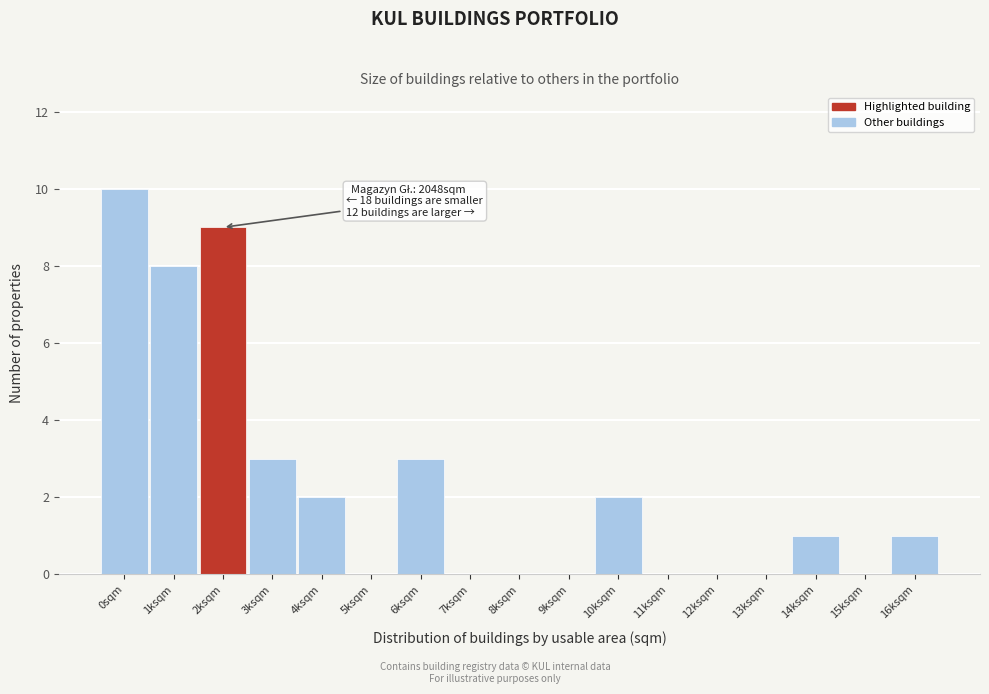

Reading left to right, transcribe all the data shown in this chart.

0sqm=10	1ksqm=8	2ksqm=9	3ksqm=3	4ksqm=2	5ksqm=0	6ksqm=3	7ksqm=0	8ksqm=0	9ksqm=0	10ksqm=2	11ksqm=0	12ksqm=0	13ksqm=0	14ksqm=1	15ksqm=0	16ksqm=1